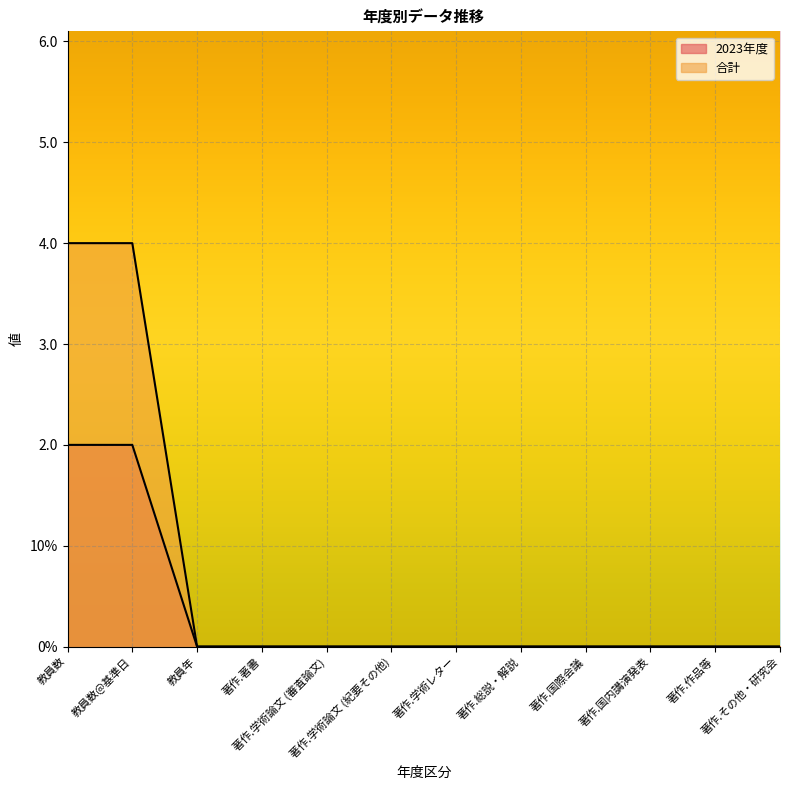

Is it true that 2023年度 equals -1 at 著作.国際会議?

False